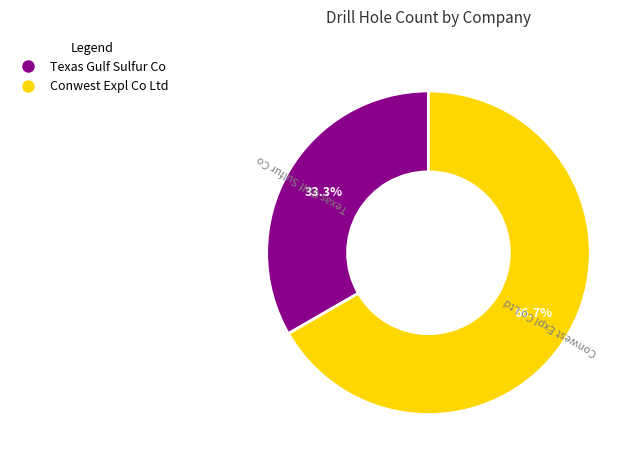

To the nearest percent, what is the difference between the Texas Gulf Sulfur Co and Conwest Expl Co Ltd slice percentages?

33%